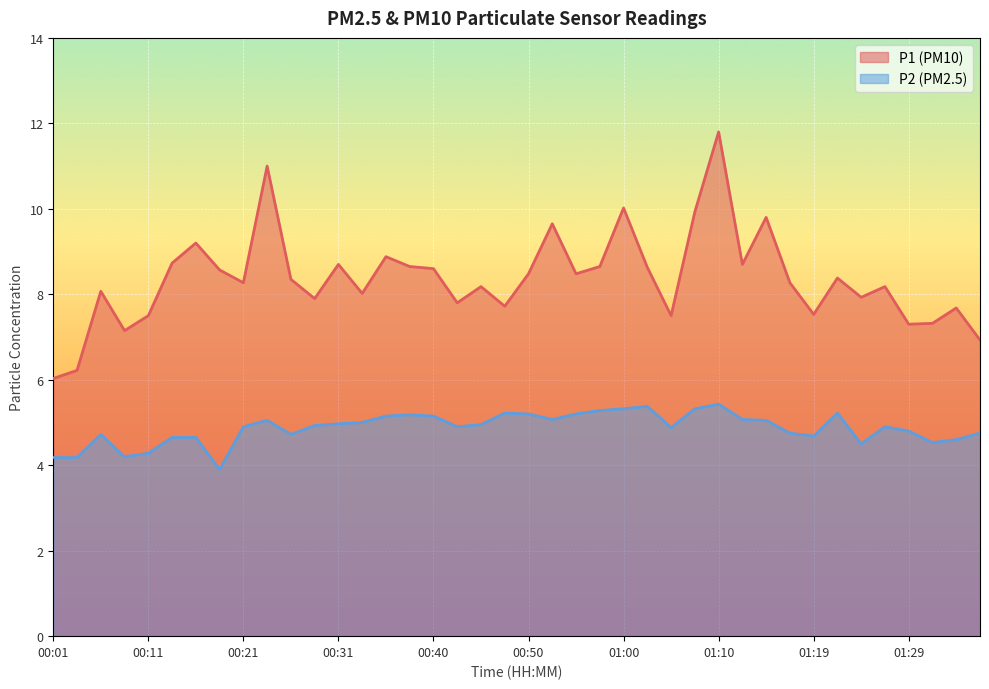

List the labels in order of P2 value, smallest first.

00:18, 00:01, 00:04, 00:09, 00:11, 01:24, 01:31, 01:34, 00:14, 00:16, 01:19, 00:06, 00:26, 01:17, 01:36, 01:29, 01:05, 00:21, 00:43, 01:26, 00:28, 00:45, 00:31, 00:33, 00:23, 01:14, 00:52, 01:12, 00:35, 00:40, 00:38, 00:50, 00:55, 00:48, 01:22, 00:57, 01:00, 01:07, 01:02, 01:10